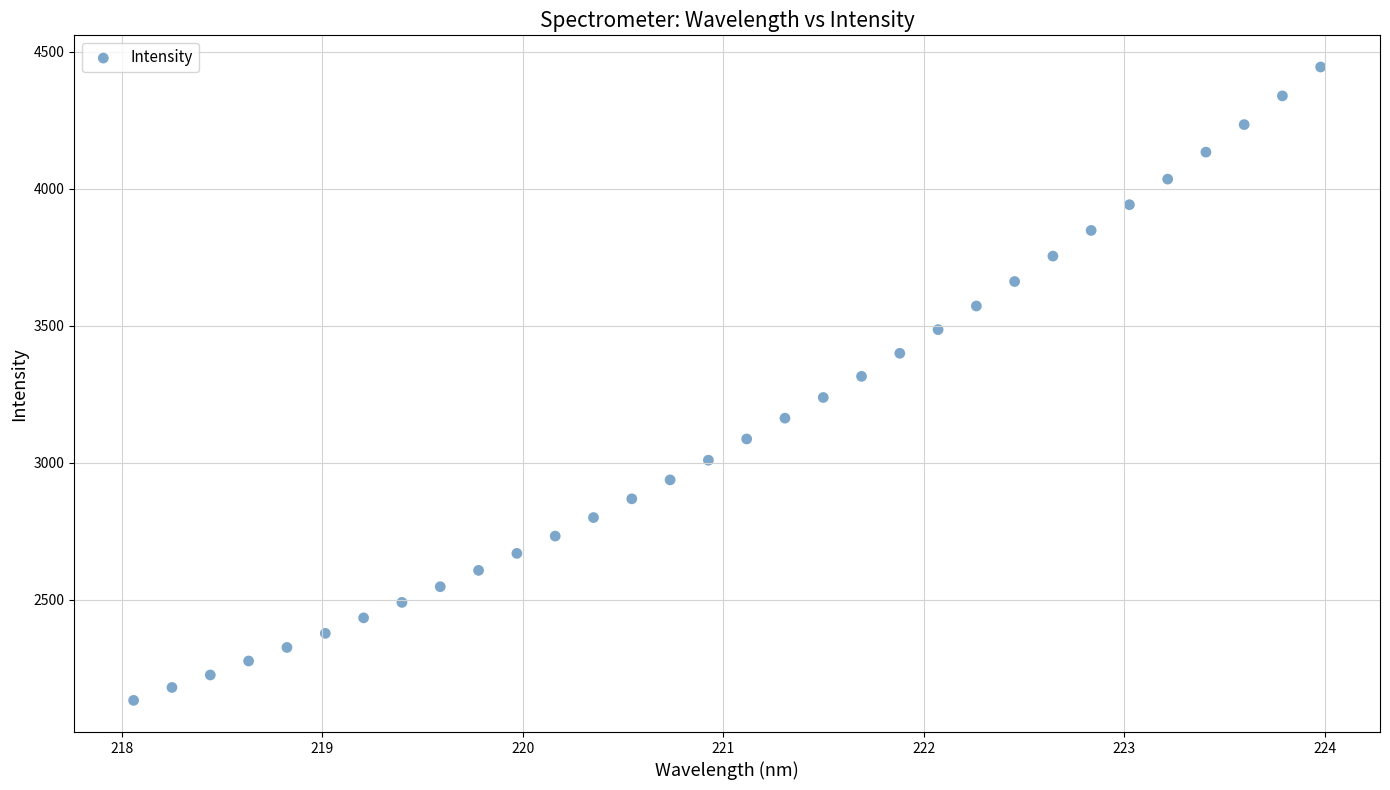

What is the range of Y values (max minus min)?

2311.7